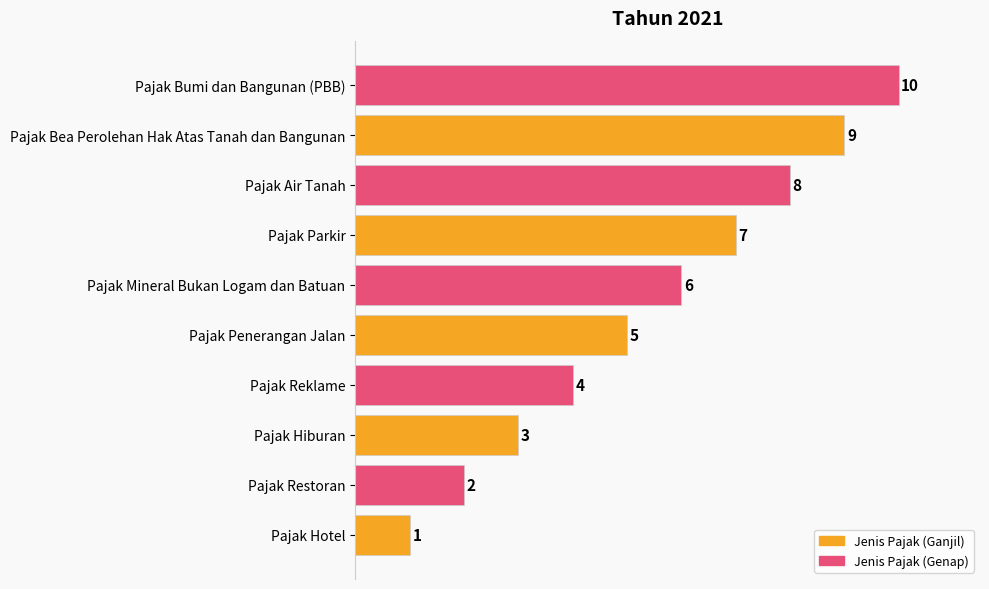

What is the difference between the maximum and minimum values?

9